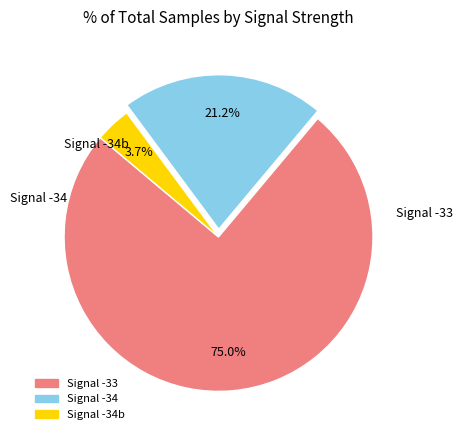

Does any single category account for the majority?

Yes